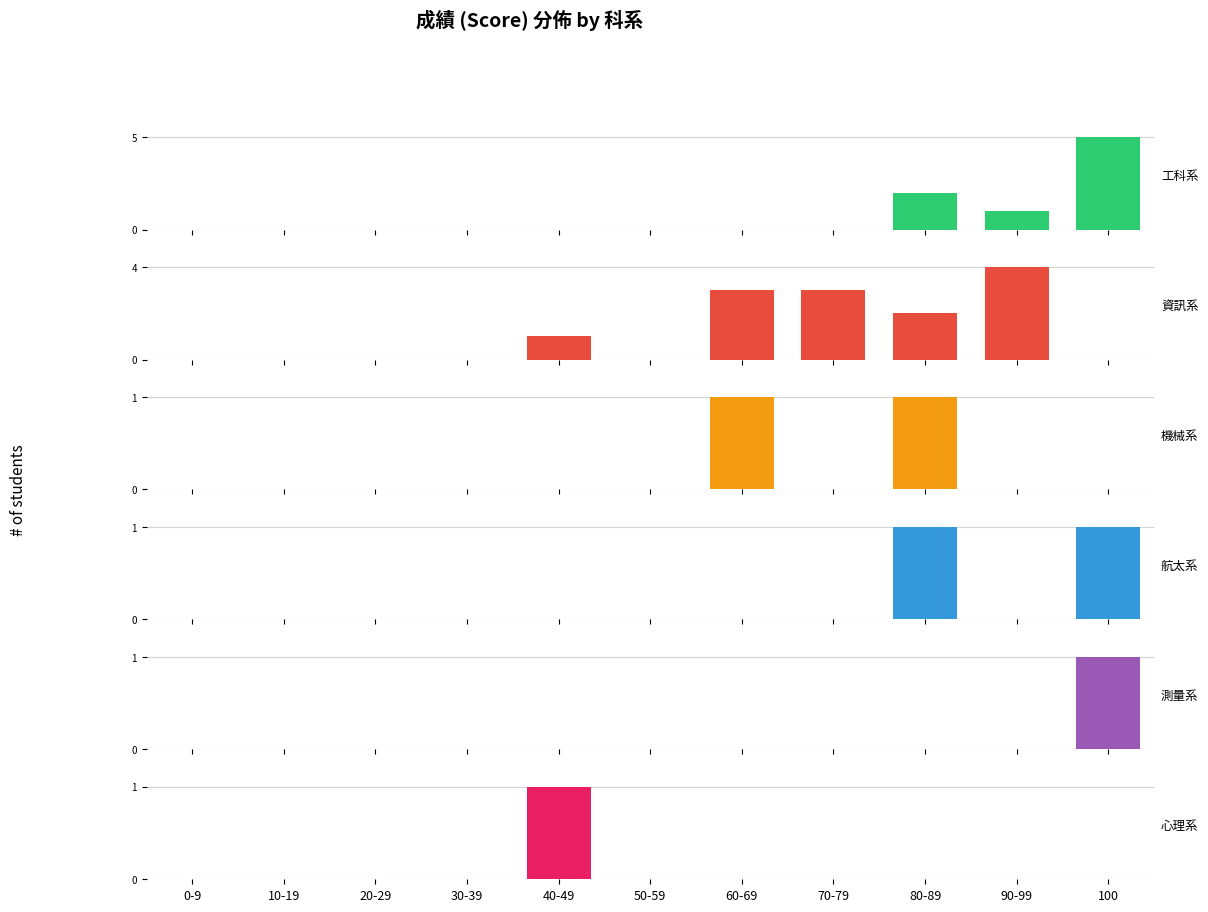

The 工科系 series shows 2 at 40-49. True or false?

False